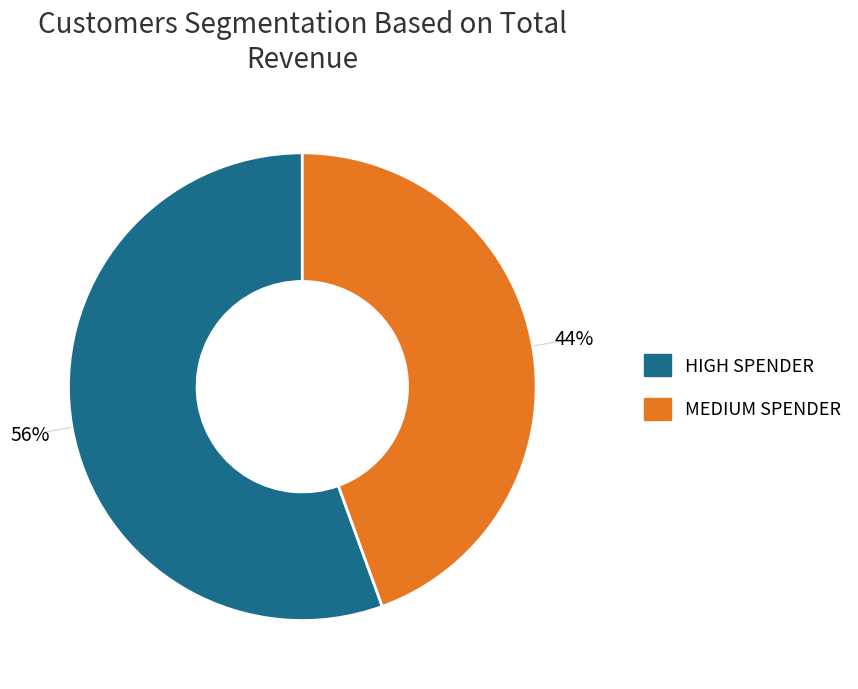

What is the largest slice in the pie chart?

HIGH SPENDER